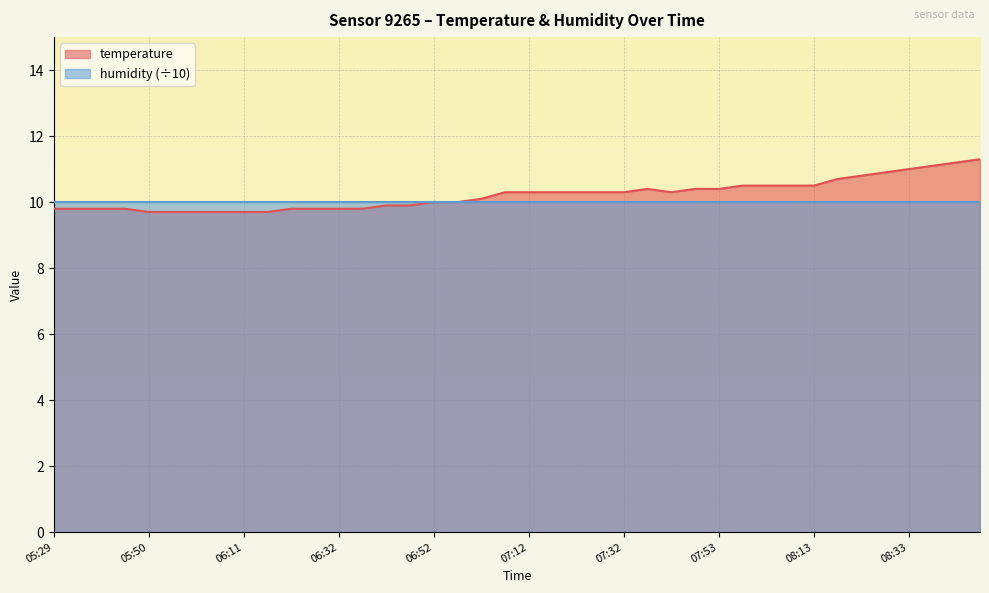

How many interior local peaks (higher than both neighbors) does the data have?

1